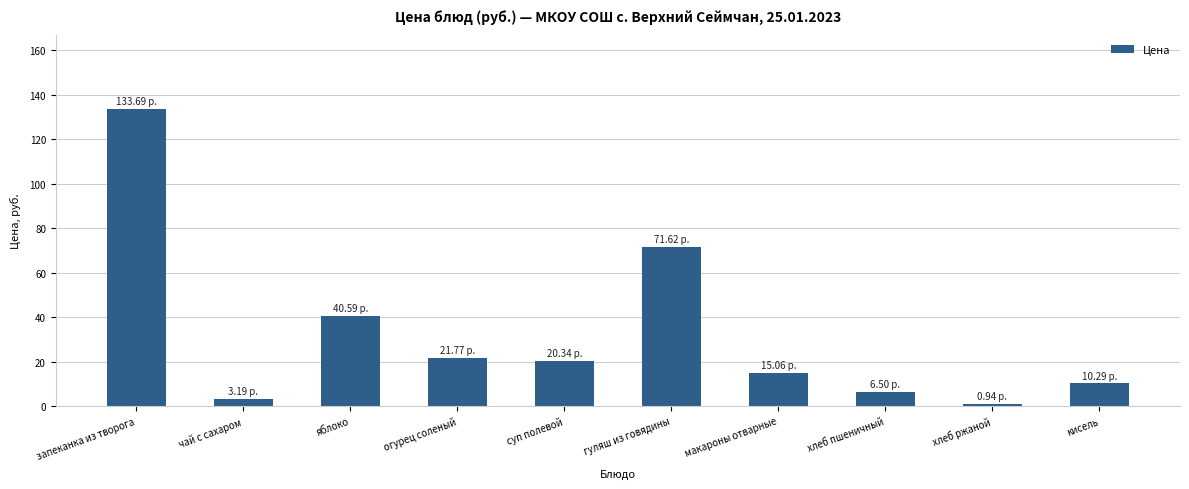

How many bars are there in total?

10